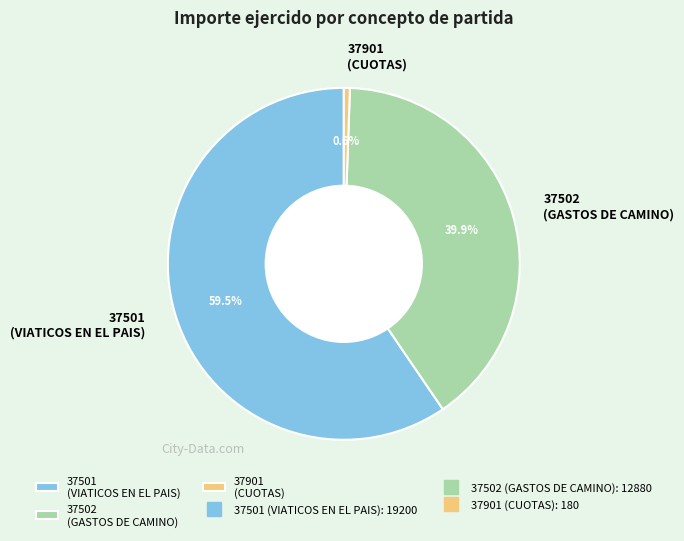

Is there a majority slice in this chart?

Yes